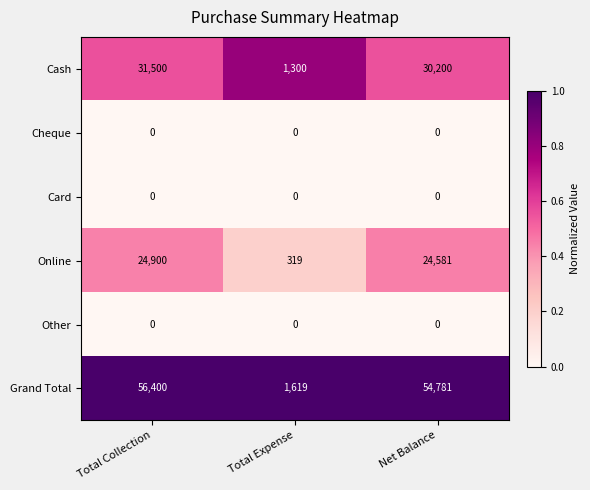

Which series changed the most between Total Collection and Net Balance?

Grand Total